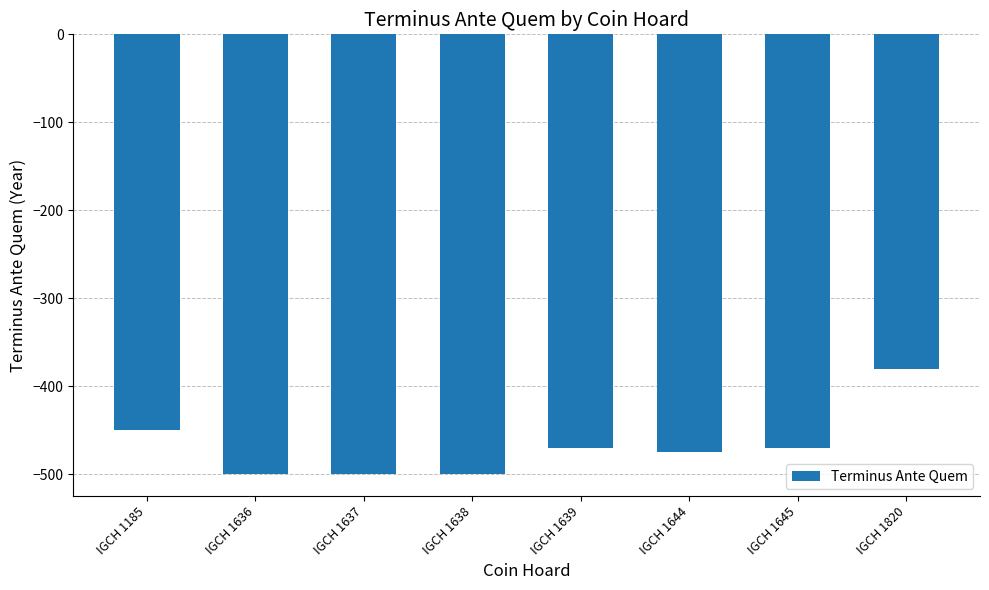

Reading right to left, transcribe all the data shown in this chart.

-380	-470	-475	-470	-500	-500	-500	-450